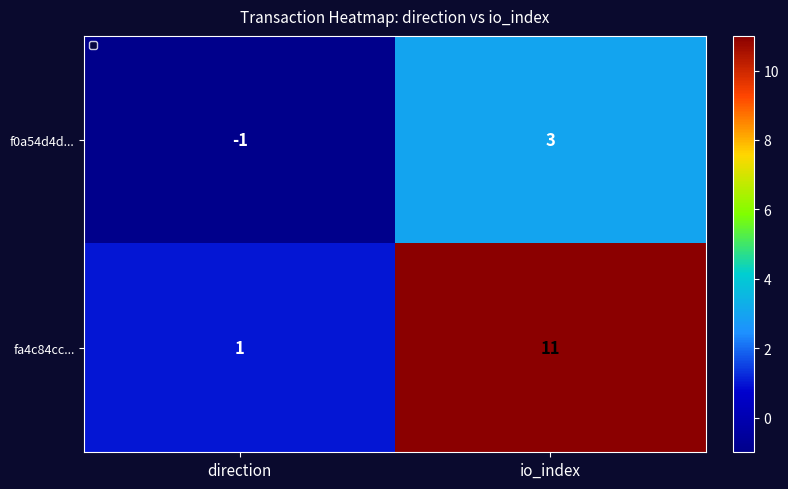

What is the minimum value for fa4c84cc...?

1